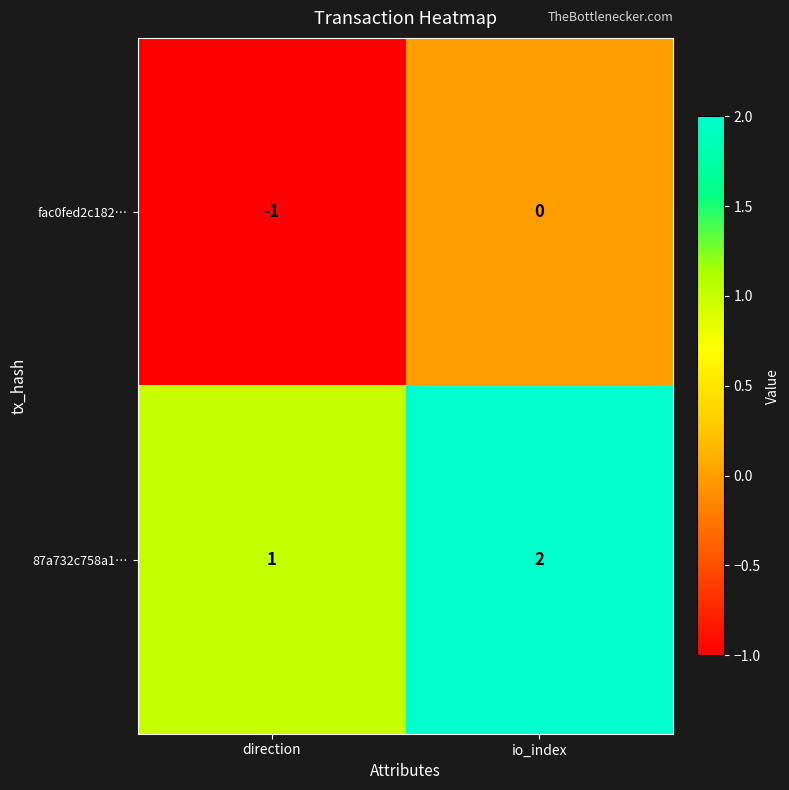

Where is 87a732c758a1… nearest to the value 1?

direction